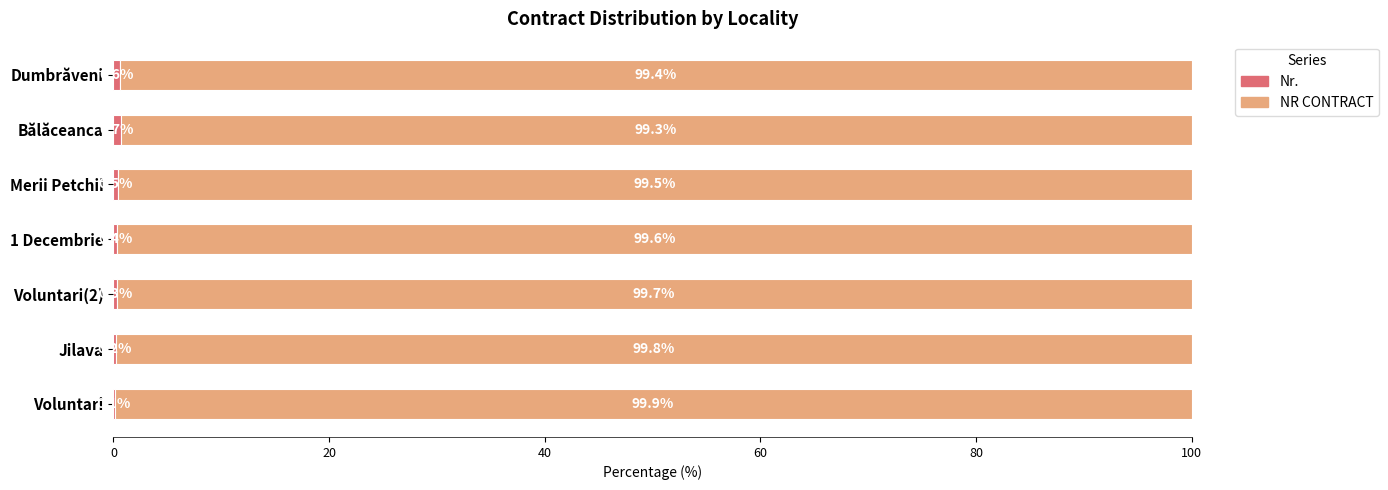

What is the total value across all series at Bălăceanca?

100.0